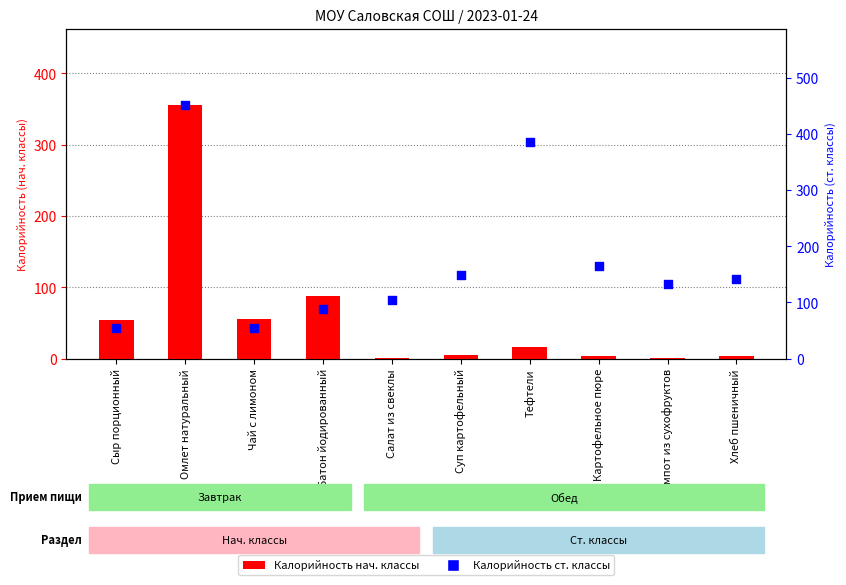

Which series has the largest Y range (max minus min)?

Калорийность (ст. классы)